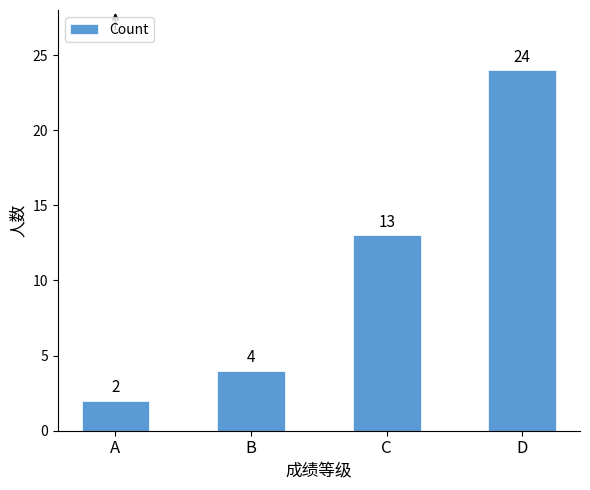

What is the difference between the values at C and B?

9